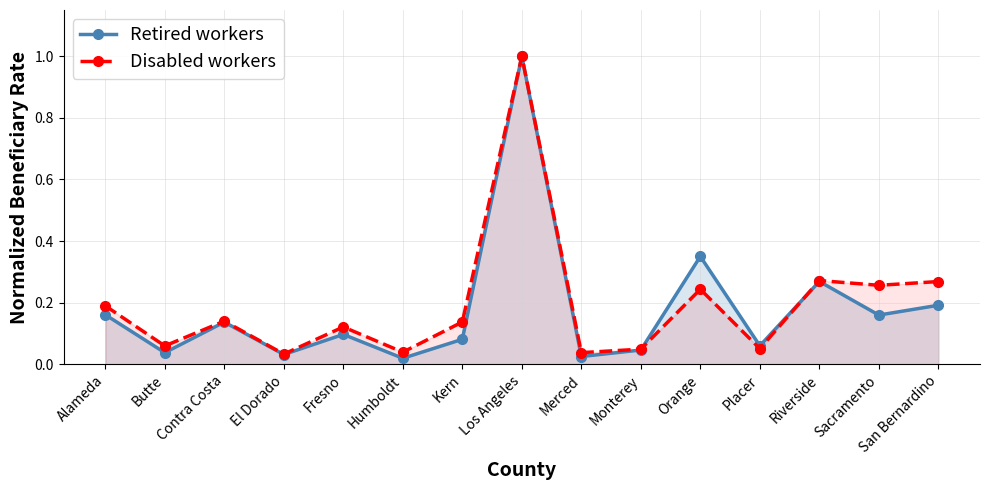

Which has a higher value, Placer or Riverside?

Riverside